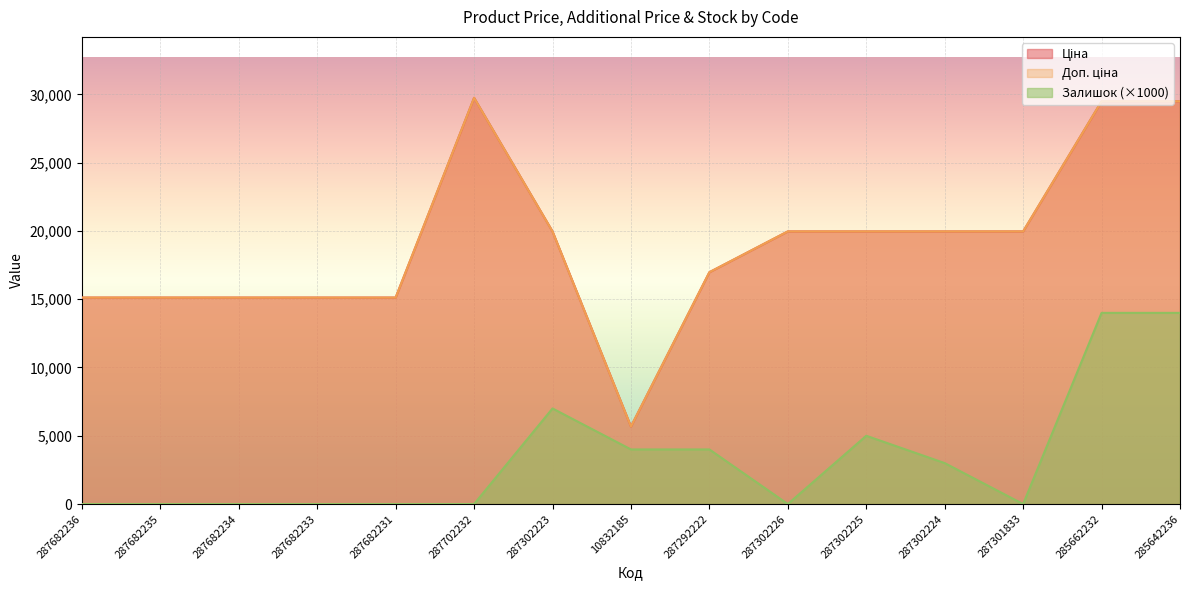

Reading right to left, transcribe all the data shown in this chart.

Ціна: 285642236=29491.5	285662232=29491.5	287301833=19964.2	287302224=19964.2	287302225=19964.2	287302226=19964.2	287292222=16976.3	10832185=5673.8	287302223=19964.2	287702232=29747.2	287682231=15120.0	287682233=15120.0	287682234=15120.0	287682235=15120.0	287682236=15120.0
Доп. ціна: 285642236=29491.5	285662232=29491.5	287301833=19964.2	287302224=19964.2	287302225=19964.2	287302226=19964.2	287292222=16976.3	10832185=5673.8	287302223=19964.2	287702232=29747.2	287682231=15120.0	287682233=15120.0	287682234=15120.0	287682235=15120.0	287682236=15120.0
Залишок: 285642236=14000.0	285662232=14000.0	287301833=0.0	287302224=3000.0	287302225=5000.0	287302226=0.0	287292222=4000.0	10832185=4000.0	287302223=7000.0	287702232=0.0	287682231=0.0	287682233=0.0	287682234=0.0	287682235=0.0	287682236=0.0